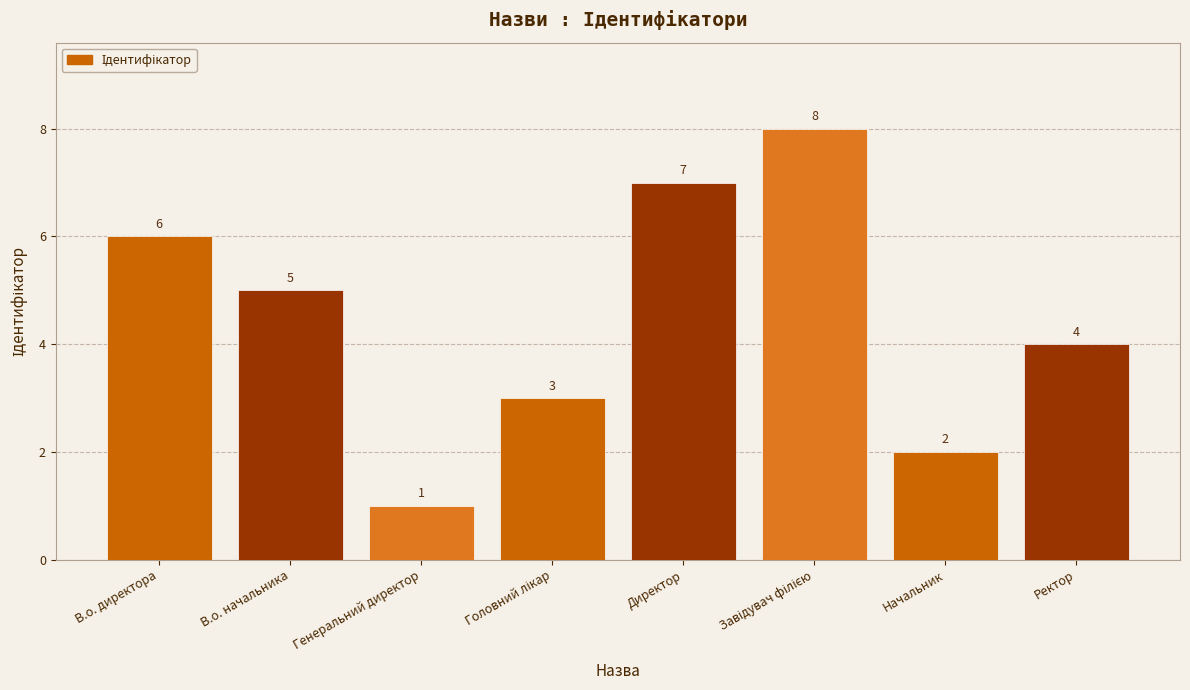

Which category has the lowest value across all series?

Генеральний директор